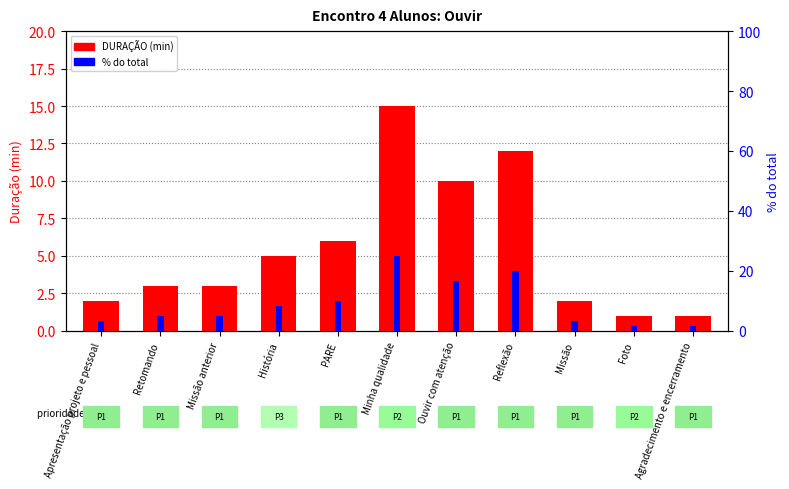

The % do total series shows 1.1 at Agradecimento e encerramento. True or false?

False